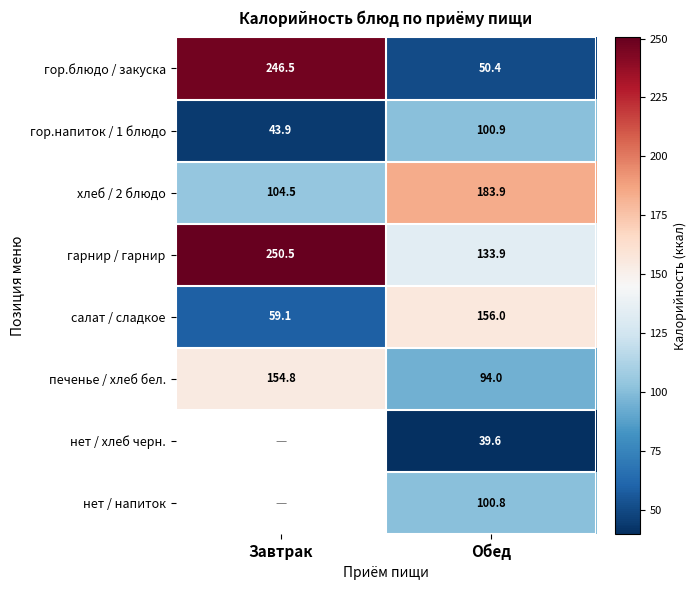

How many series are shown in this chart?

8